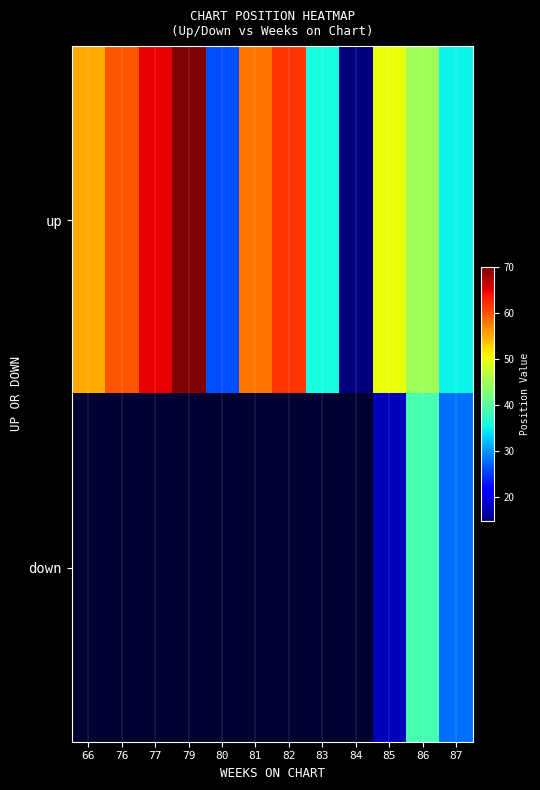

What is the difference between the maximum and minimum values in the up series?

55.0